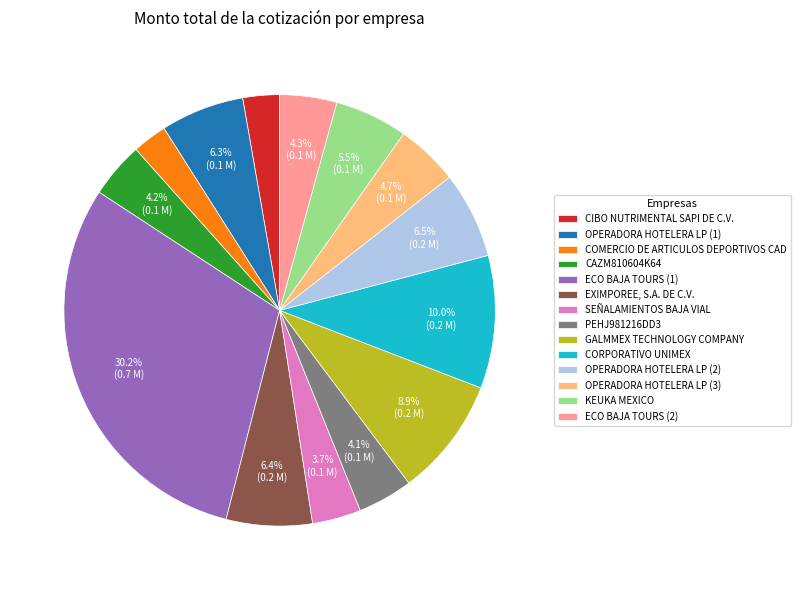

To the nearest percent, what is the difference between the largest and smallest slice percentages?

28%